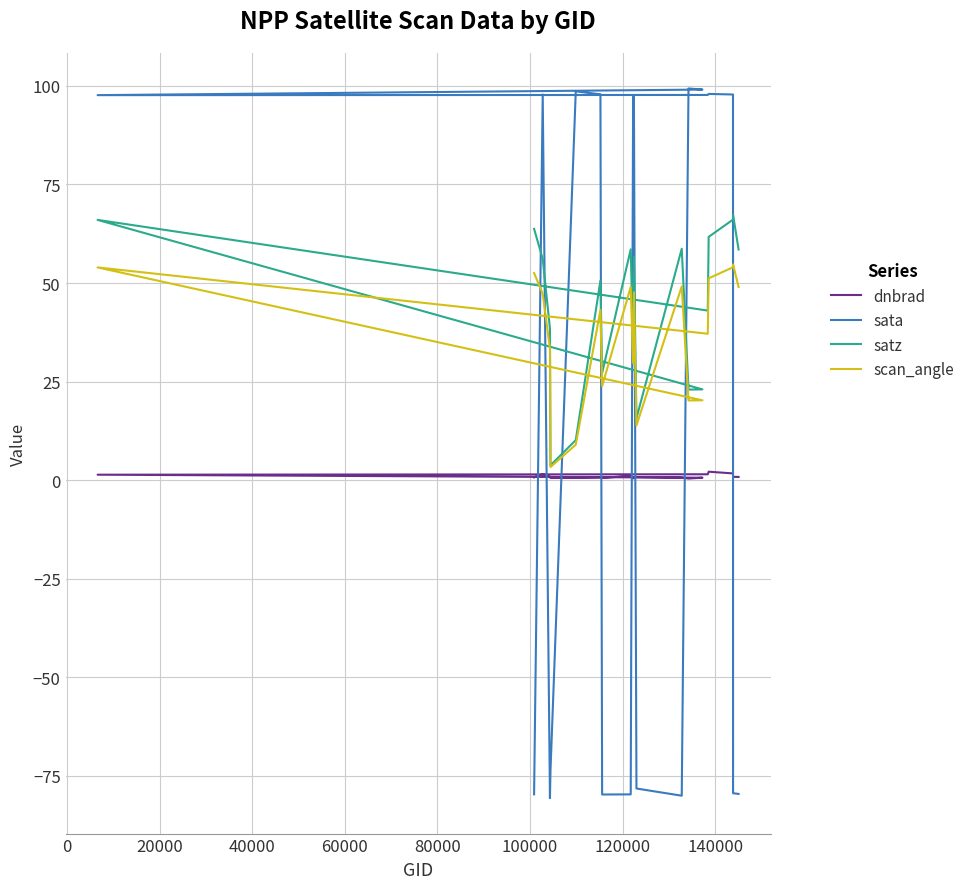

True or false: scan_angle and dnbrad intersect in this chart.

False